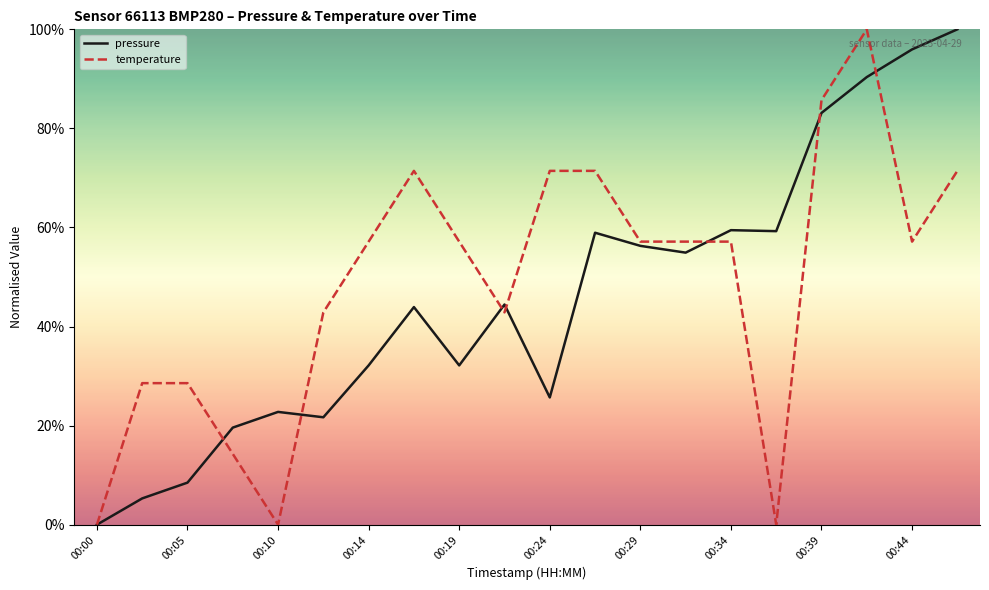

What is the greatest value displayed?

100.0